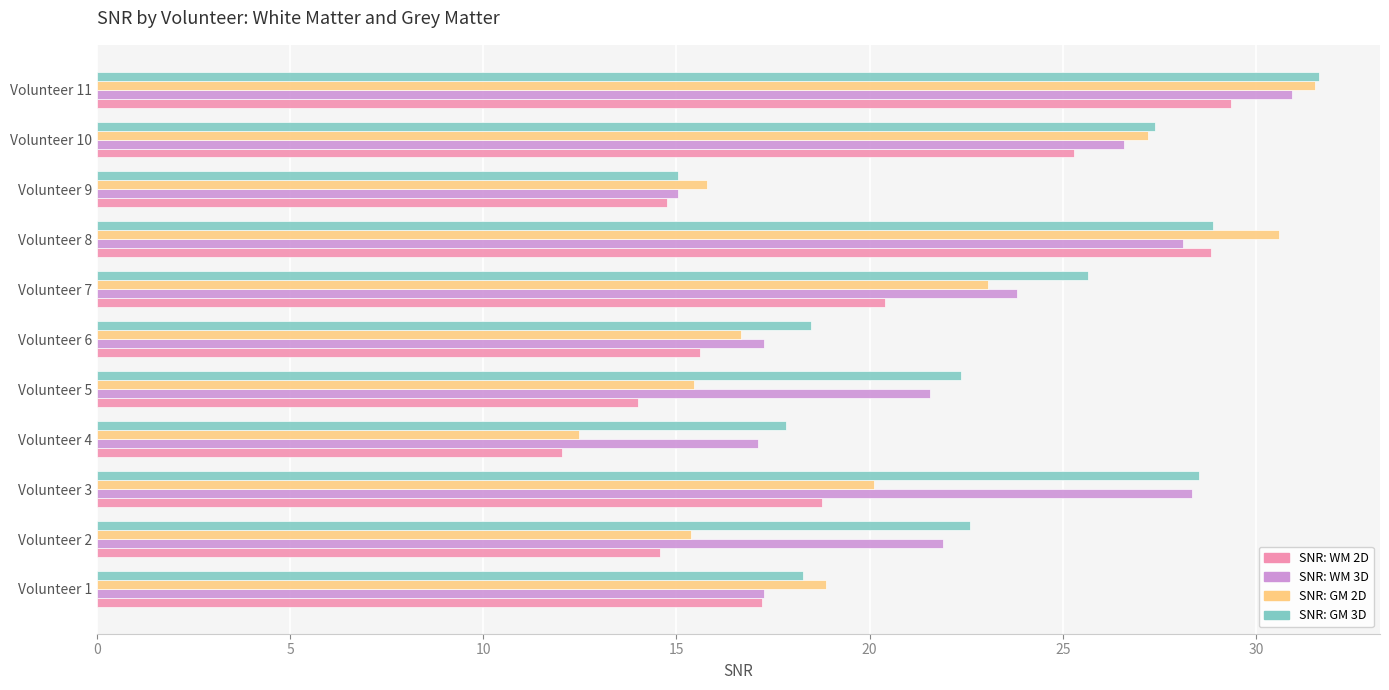

At how many categories does at least one series exceed 31?

1